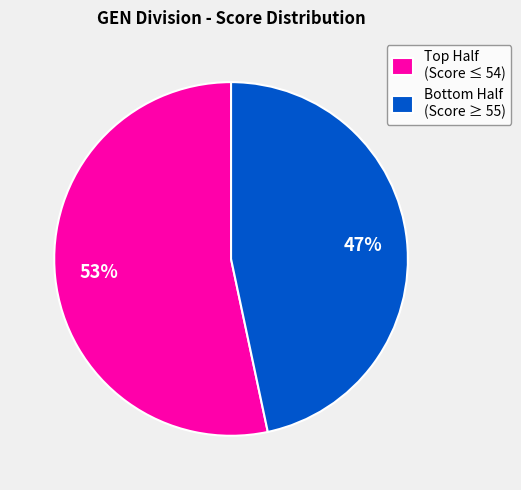

What is the majority slice?

Top Half (Score ≤ 54)